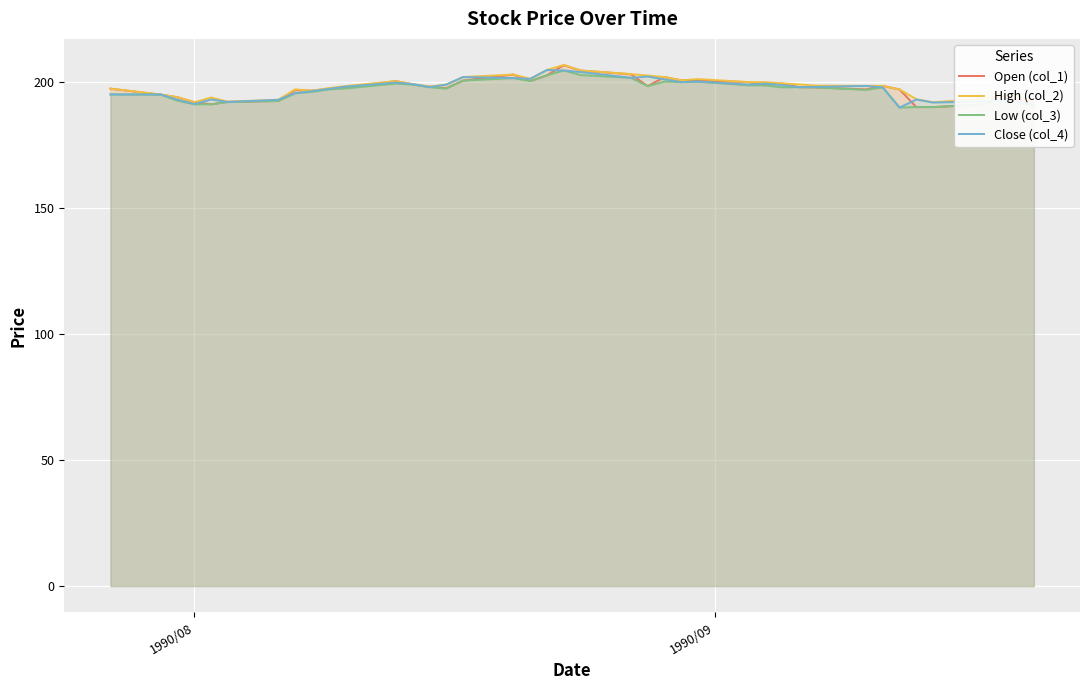

What is the lowest value of the Close (col_4) series?

189.8